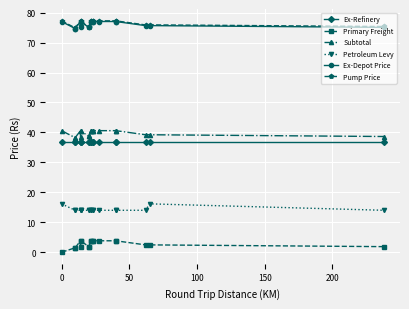

True or false: Primary Freight has more than 0 interior local peaks.

True